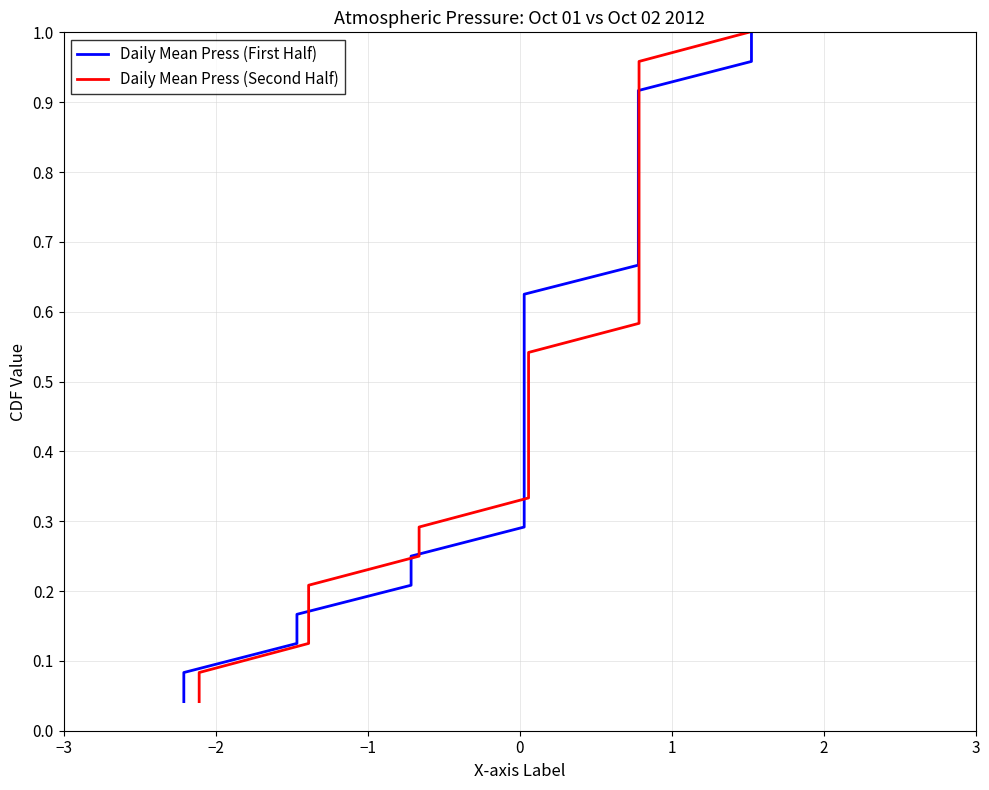

Is this an area chart (filled region under the line)?

No